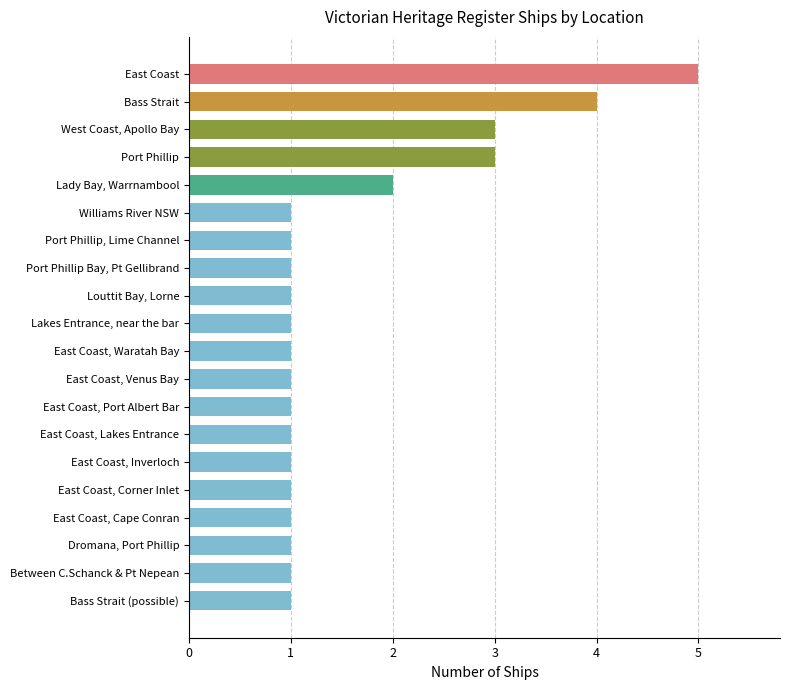

Reading bottom to top, extract all data points from this chart.

Bass Strait (possible)=1	Between C.Schanck & Pt Nepean=1	Dromana, Port Phillip=1	East Coast, Cape Conran=1	East Coast, Corner Inlet=1	East Coast, Inverloch=1	East Coast, Lakes Entrance=1	East Coast, Port Albert Bar=1	East Coast, Venus Bay=1	East Coast, Waratah Bay=1	Lakes Entrance, near the bar=1	Louttit Bay, Lorne=1	Port Phillip Bay, Pt Gellibrand=1	Port Phillip, Lime Channel=1	Williams River NSW=1	Lady Bay, Warrnambool=2	Port Phillip=3	West Coast, Apollo Bay=3	Bass Strait=4	East Coast=5